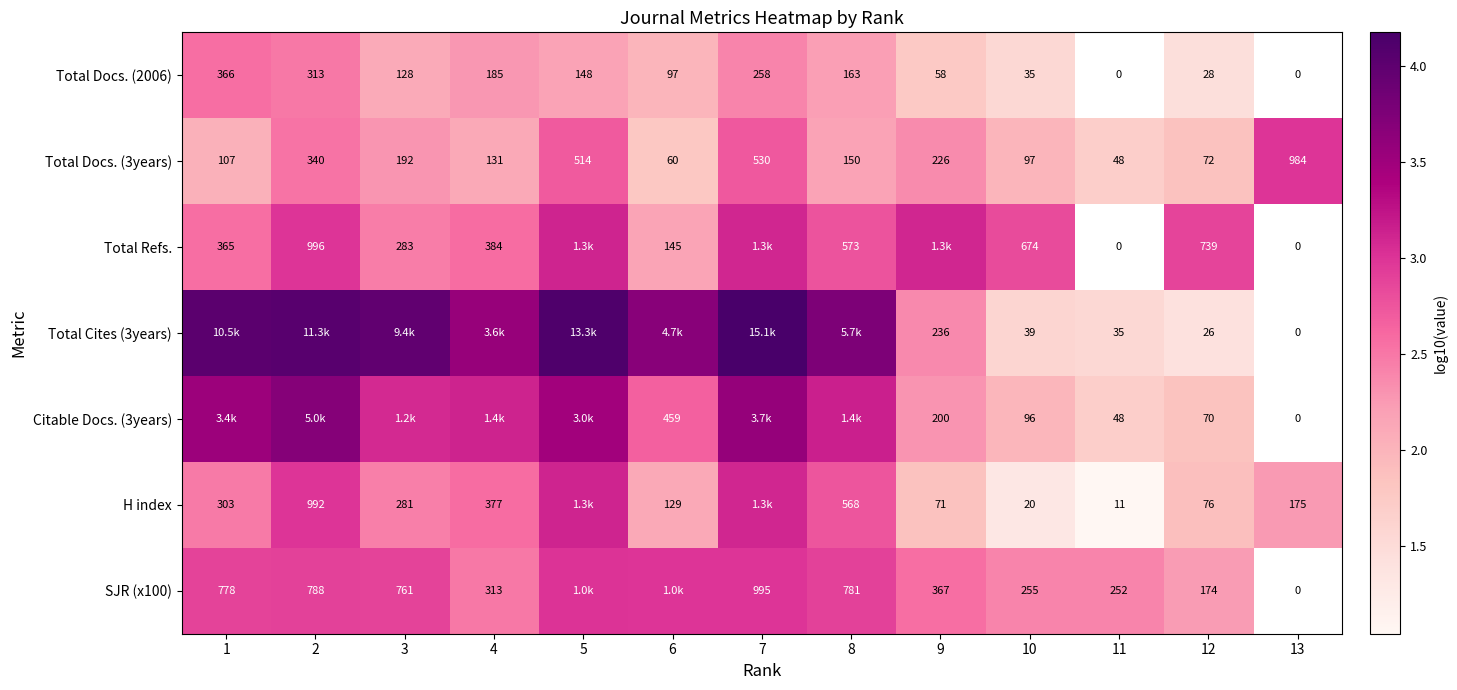

The value of Citable Docs. (3years) at 1 is 3.5. True or false?

True